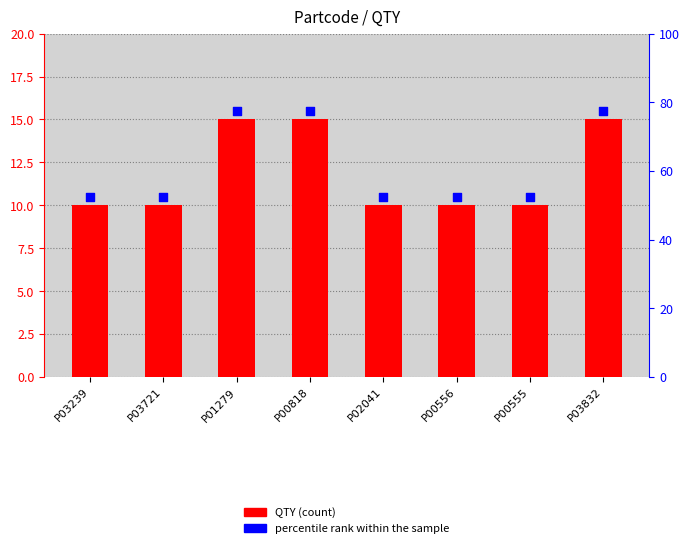

Which series reaches the maximum Y coordinate?

percentile rank within the sample